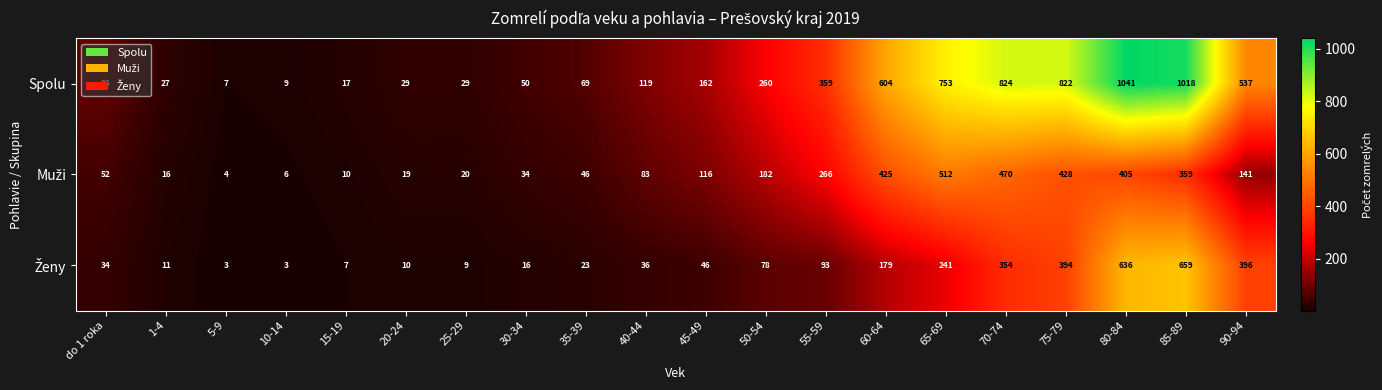

What is the difference between the second highest and minimum values in the Spolu series?

1011